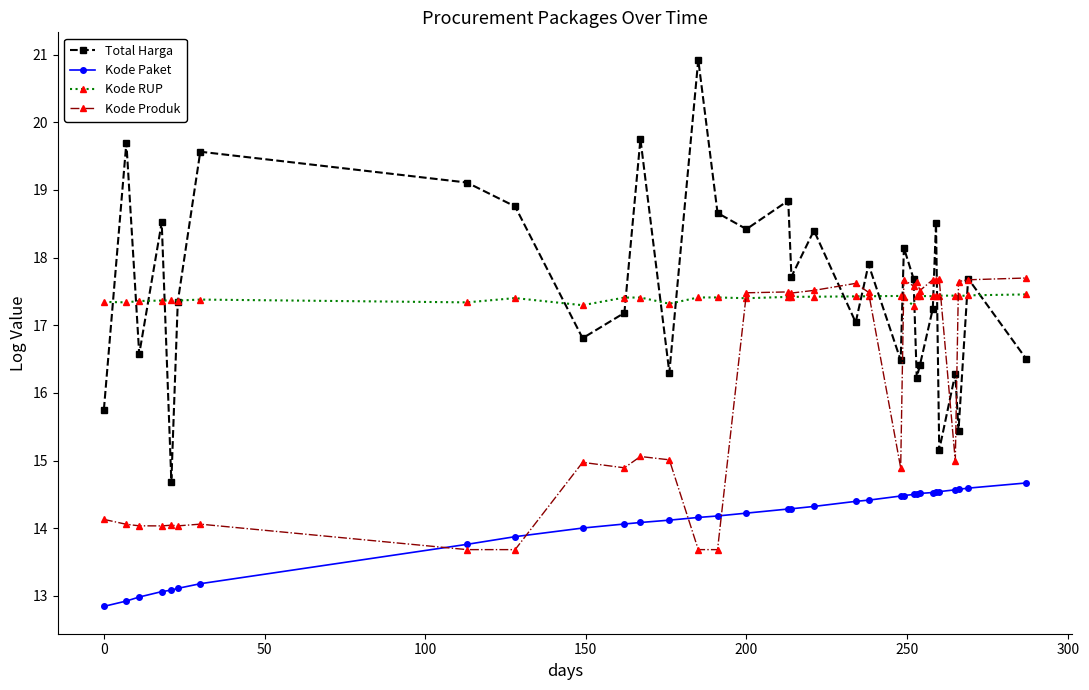

What is the lowest value of the Kode Paket series?

12.8